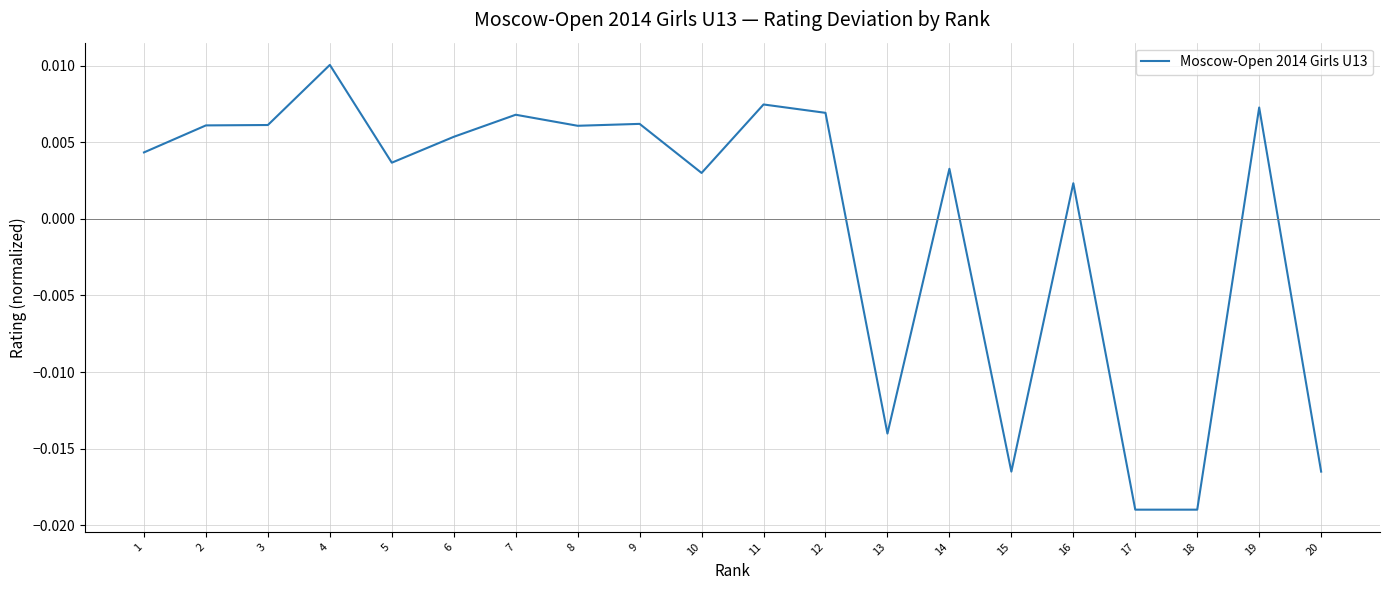

Where is the data nearest to the value 0?

16